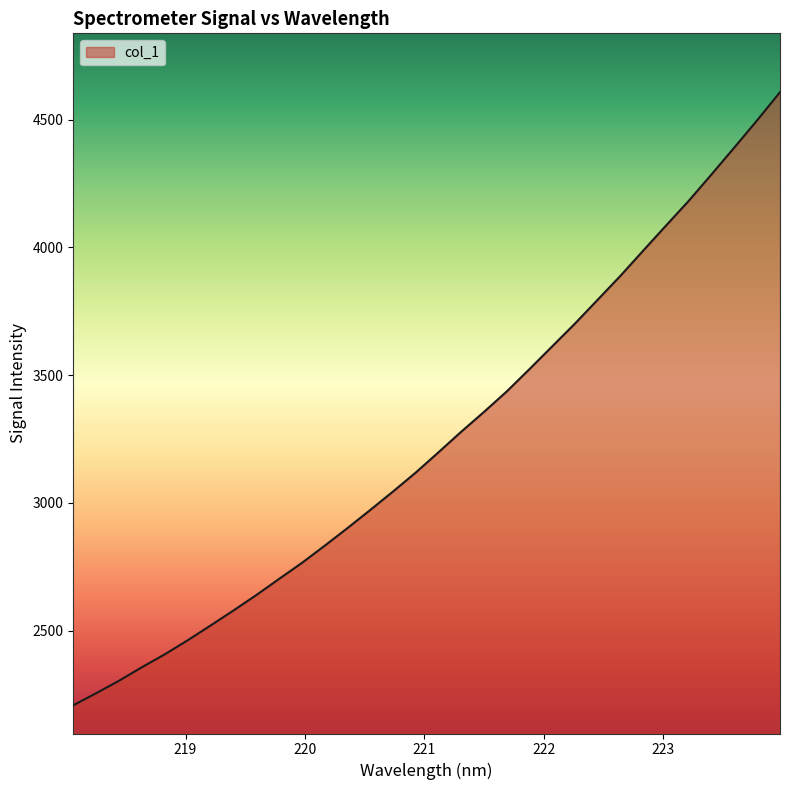

What is the difference between the maximum and minimum values?

2399.9